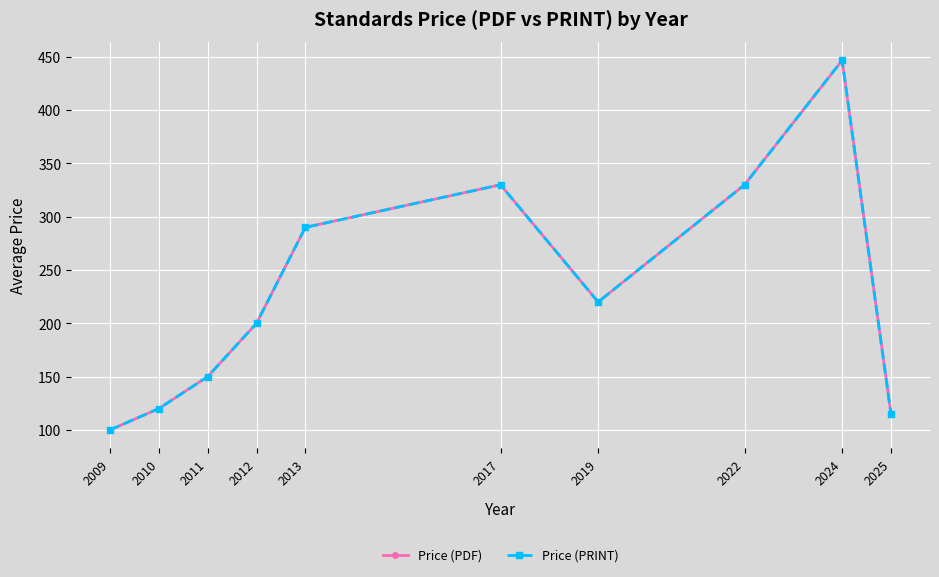

Reading left to right, list all the values displayed in this chart.

Price (PDF): 2009=100.0	2010=120.0	2011=150.0	2012=200.0	2013=290.0	2017=330.0	2019=220.0	2022=330.0	2024=446.8	2025=115.0
Price (PRINT): 2009=100.0	2010=120.0	2011=150.0	2012=200.0	2013=290.0	2017=330.0	2019=220.0	2022=330.0	2024=446.8	2025=115.0